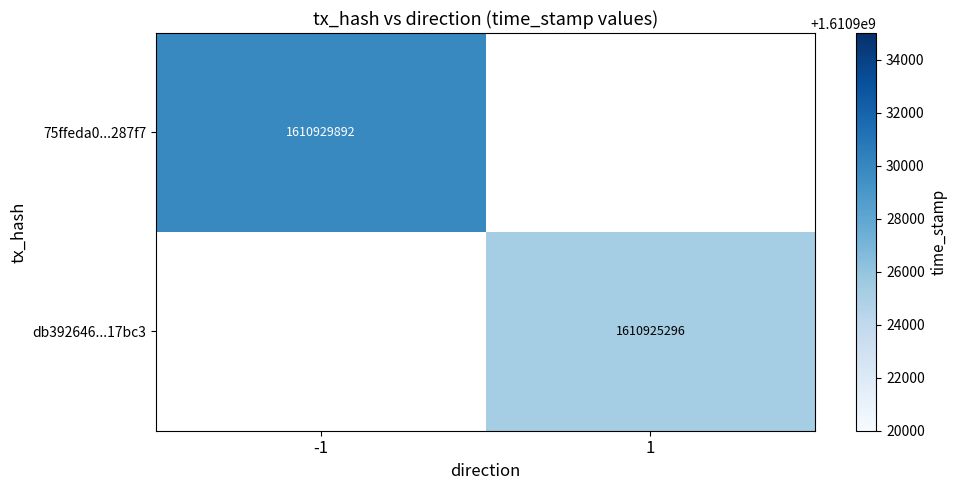

Is the value of 75ffeda0...287f7 at -1 greater than the value of db392646...17bc3 at 1?

Yes